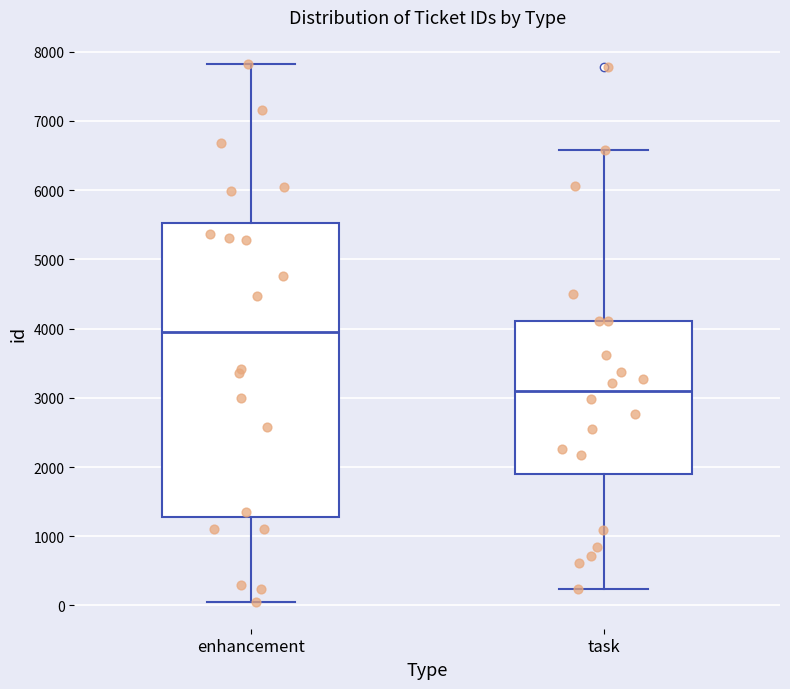

Comparing the boxes themselves (not the whiskers), which one is the tallest?

enhancement